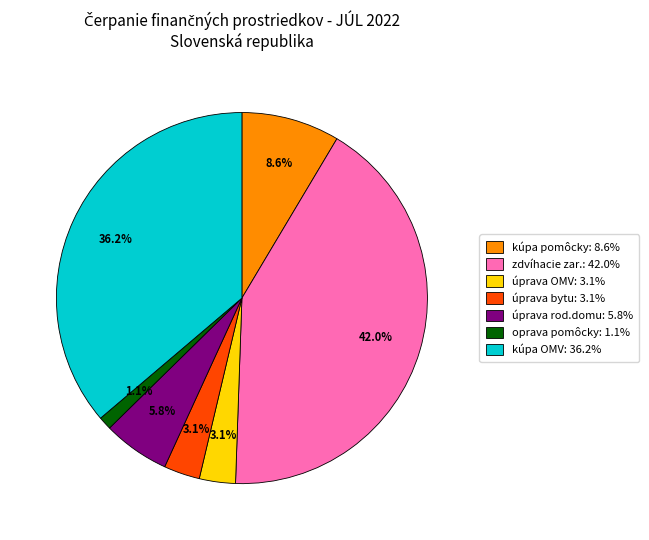

Is there any slice that represents more than half of the pie?

No